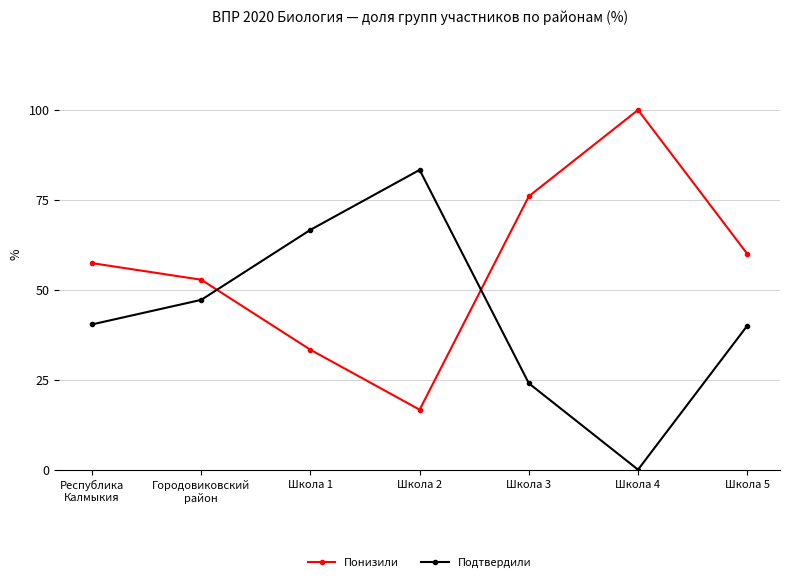

What is the label of the 6th point from the left?

Школа 4